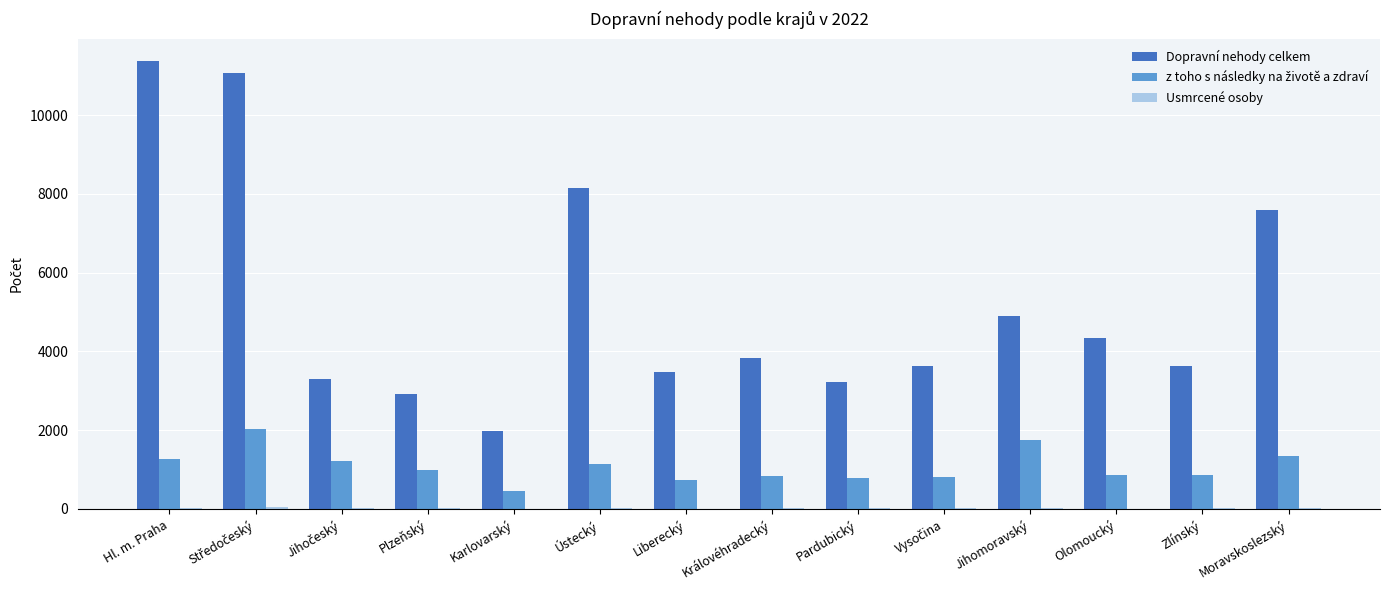

What is the sum of all Dopravní nehody celkem values?

73396